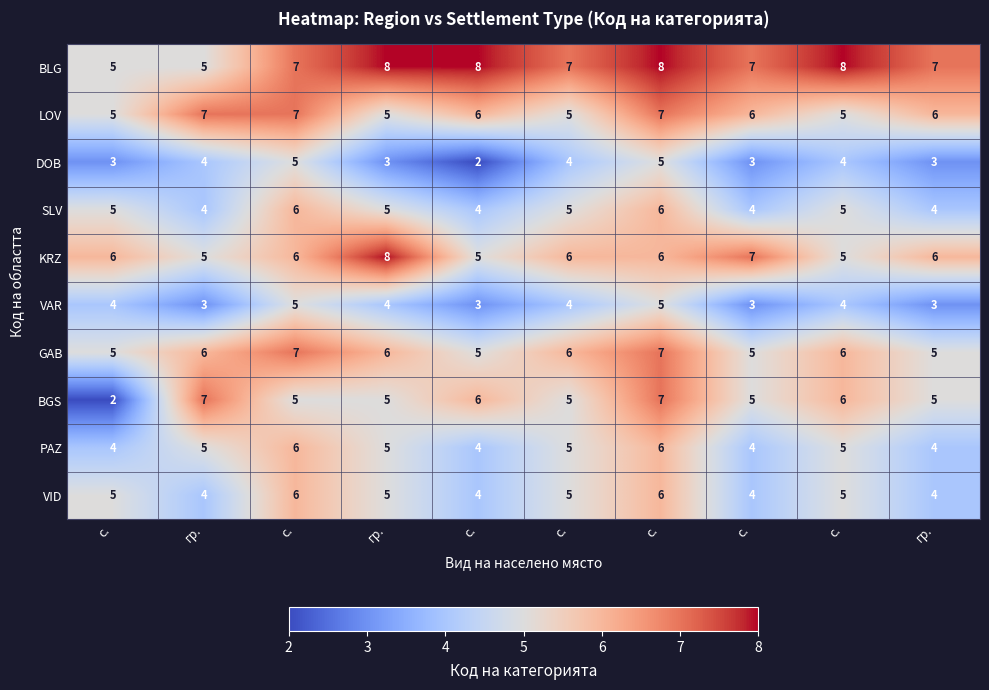

Which series has the widest spread of values?

BGS